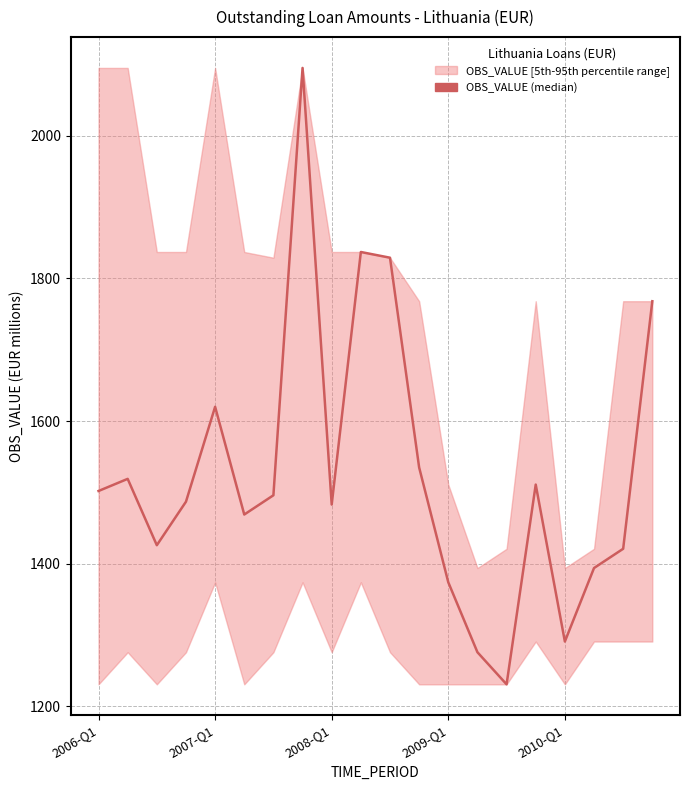

True or false: the data shows 951 at 2007-Q1.

False